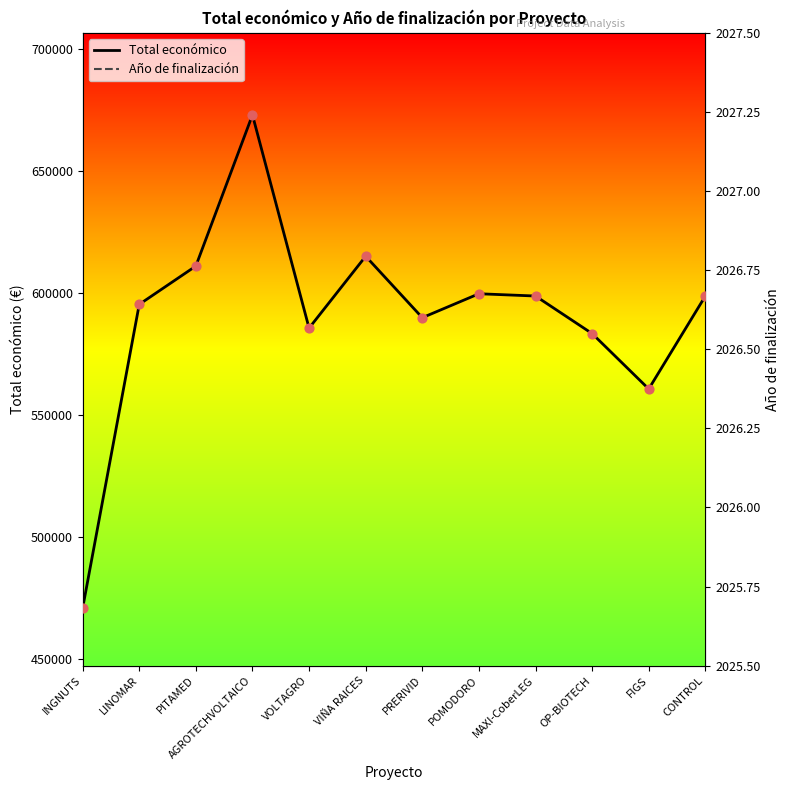

Which series reaches the minimum Y coordinate?

Año de finalización